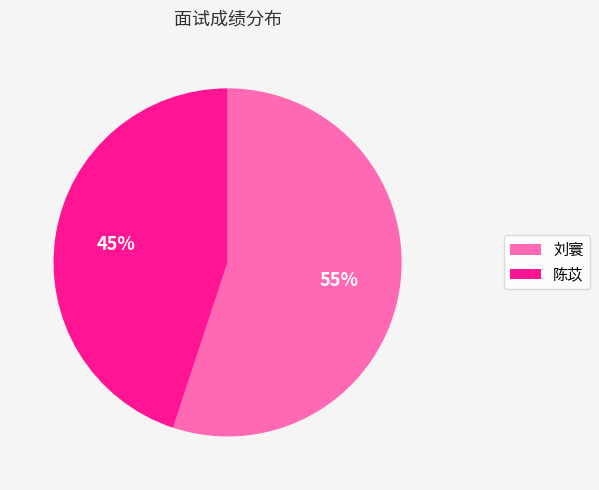

Combined, do 刘寰 and 陈苡 account for over 50%?

Yes